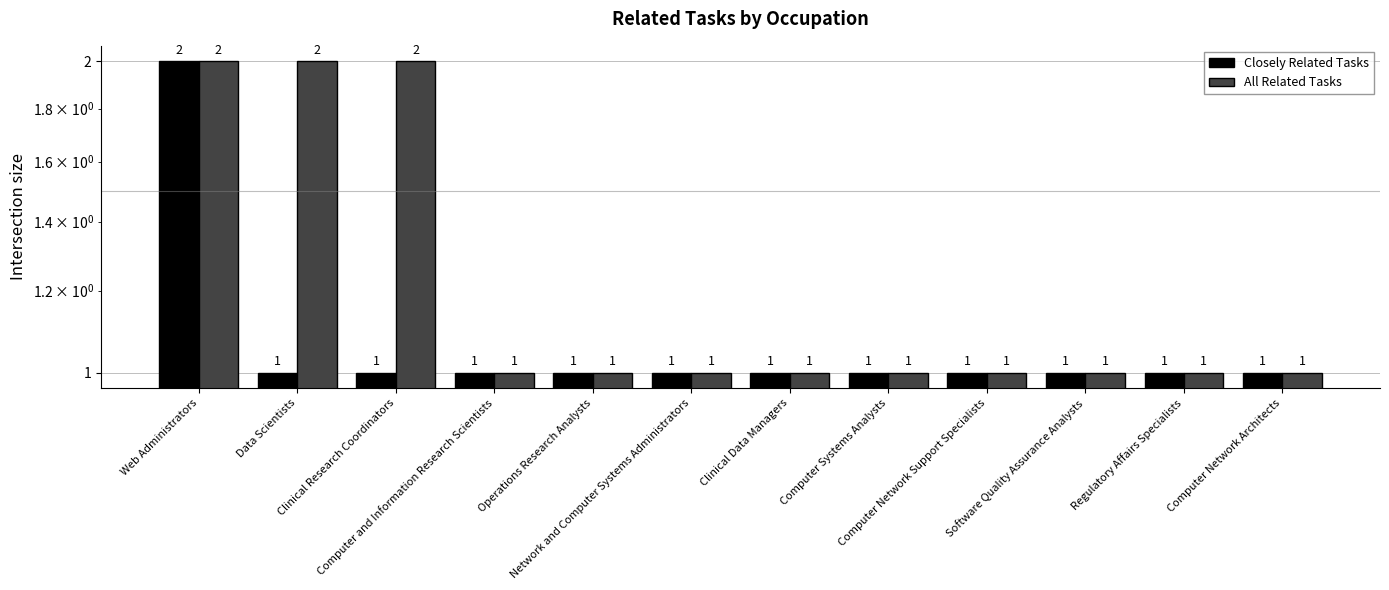

Rank the categories by All Related Tasks value from lowest to highest.

Computer and Information Research Scientists, Operations Research Analysts, Network and Computer Systems Administrators, Clinical Data Managers, Computer Systems Analysts, Computer Network Support Specialists, Software Quality Assurance Analysts, Regulatory Affairs Specialists, Computer Network Architects, Web Administrators, Data Scientists, Clinical Research Coordinators